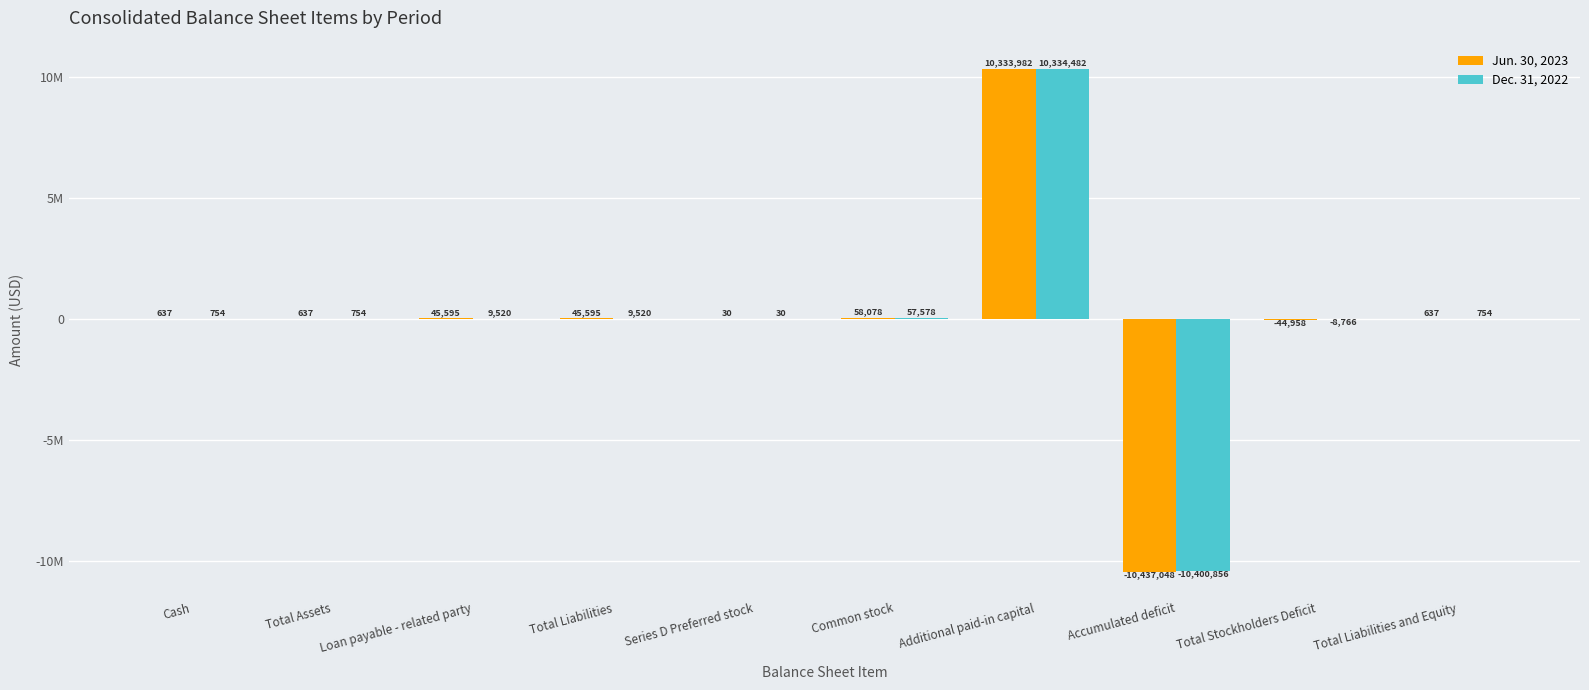

What are all the series names shown in the legend?

Jun. 30, 2023, Dec. 31, 2022